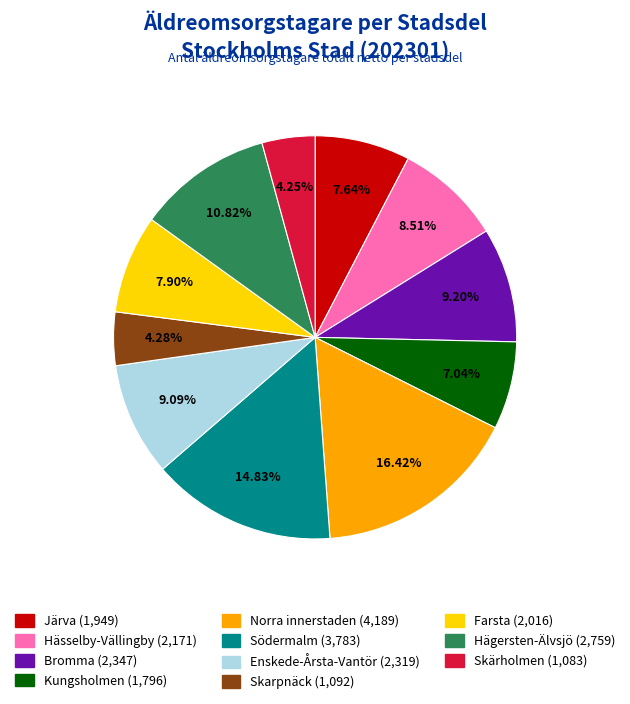

What portion of the pie excludes Bromma?

90.8%